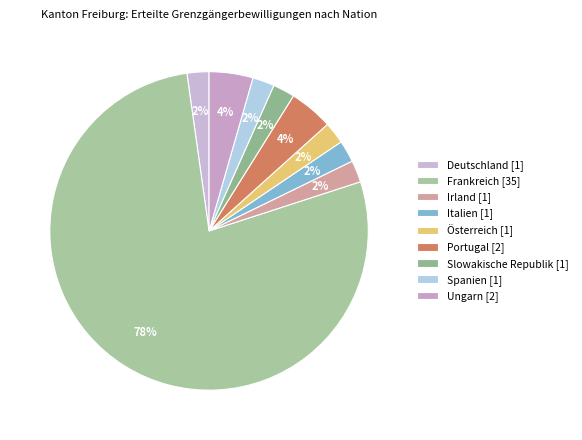

How many slices are in this pie chart?

9